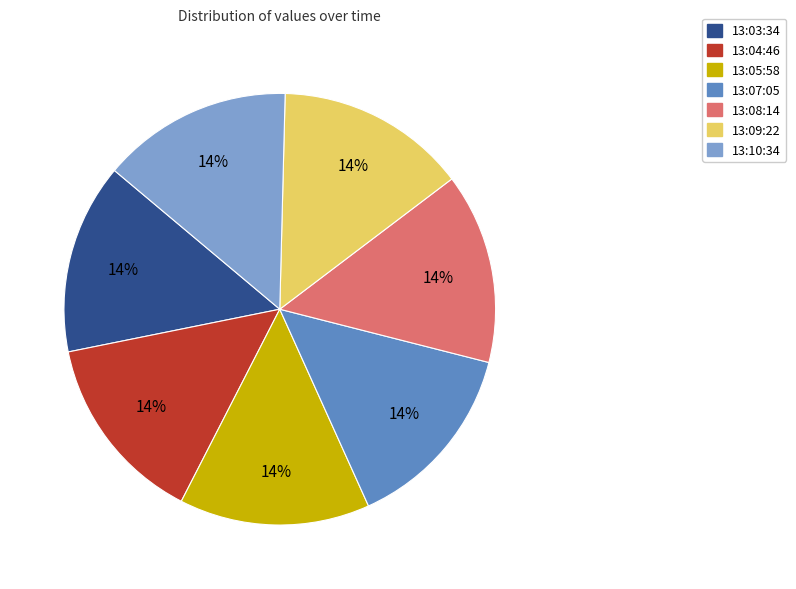

Is there a majority slice in this chart?

No